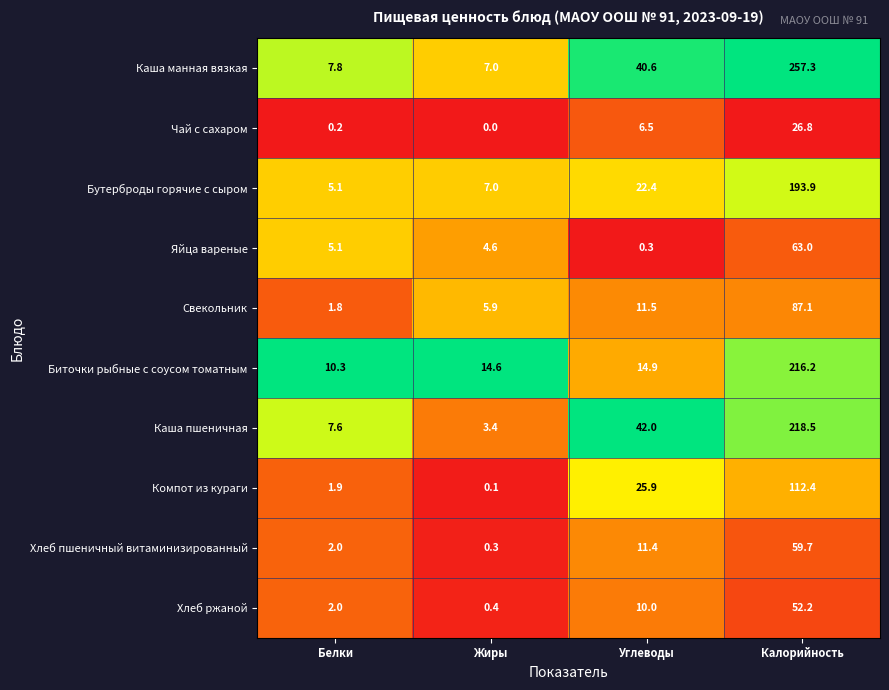

What is the maximum value shown in the chart?

257.3